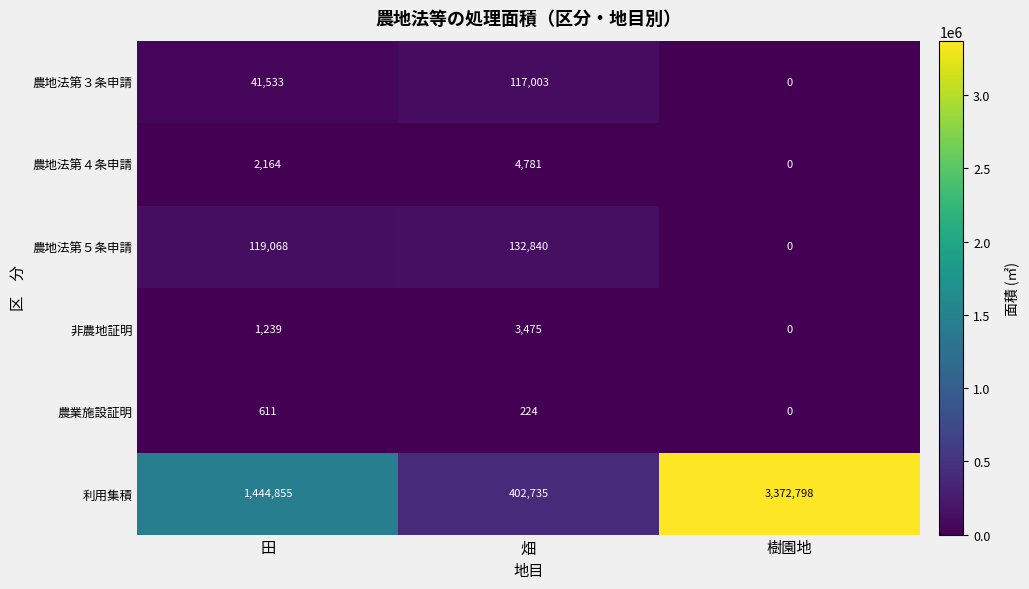

Which series has the widest spread of values?

利用集積